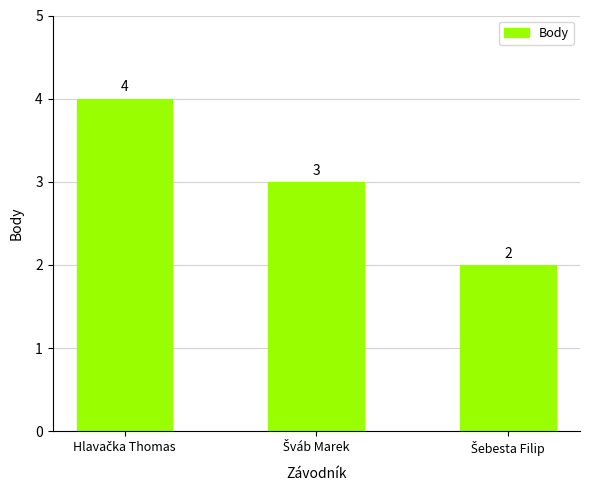

What is the maximum value shown in the chart?

4